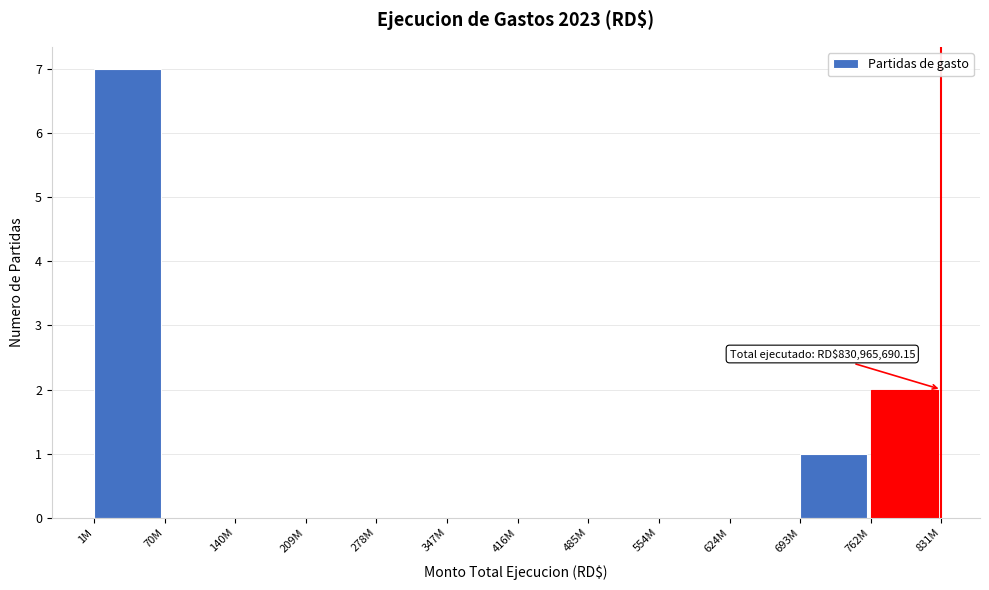

Reading left to right, extract all data points from this chart.

1M=7	70M=0	140M=0	209M=0	278M=0	347M=0	416M=0	485M=0	554M=0	624M=0	693M=1	762M=2